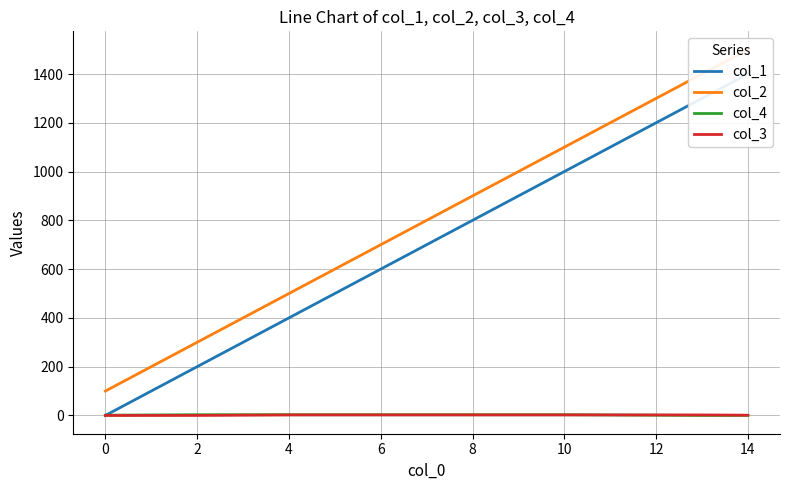

At 2, list the series in order from smallest to largest.

col_3, col_4, col_1, col_2